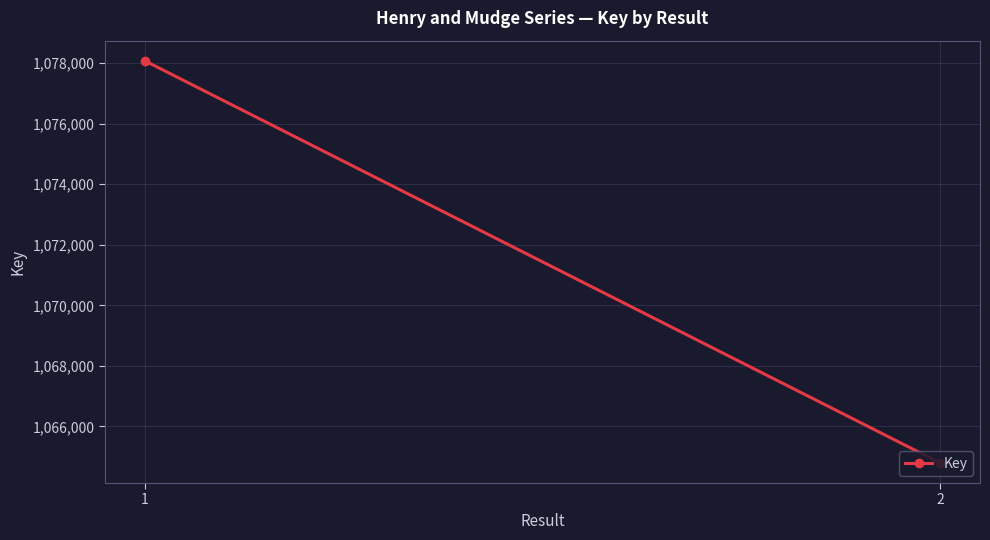

How many values are between 1064797 and 1078076?

2